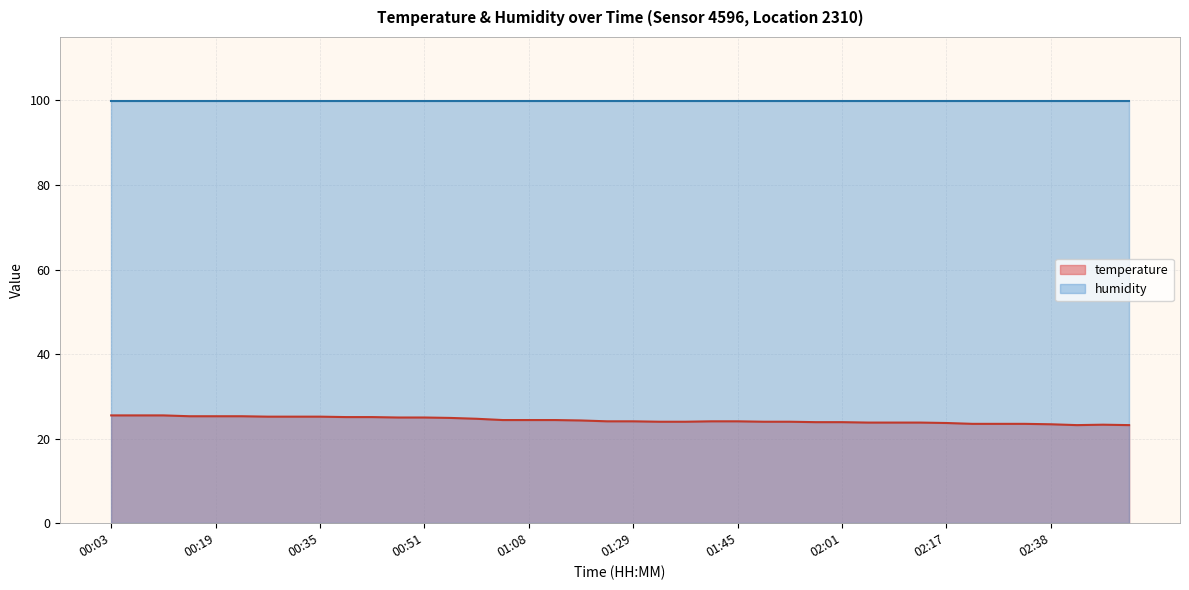

Which has a higher value, 00:59 or 01:49?

00:59